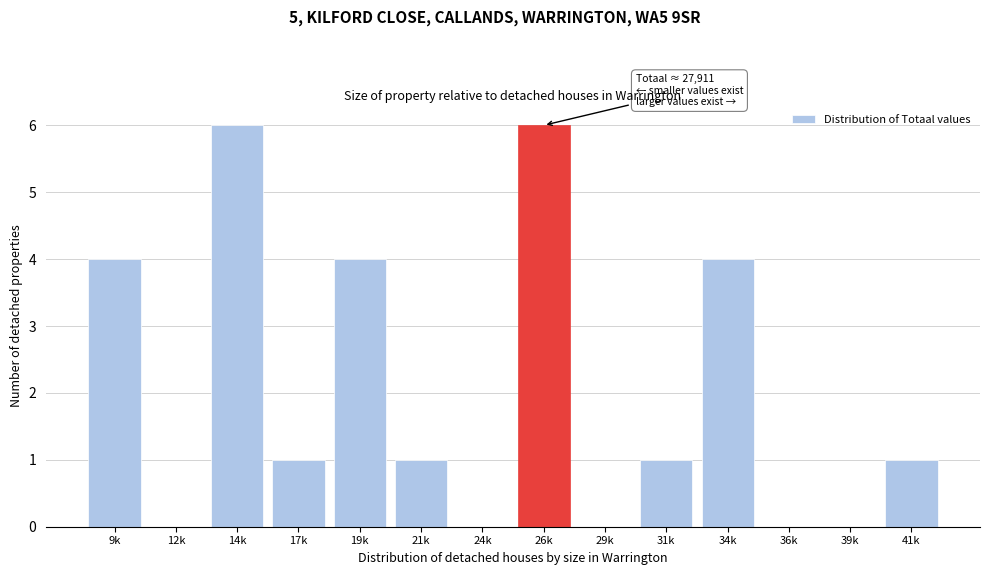

Reading left to right, transcribe all the data shown in this chart.

9k=4	12k=0	14k=6	17k=1	19k=4	21k=1	24k=0	26k=6	29k=0	31k=1	34k=4	36k=0	39k=0	41k=1